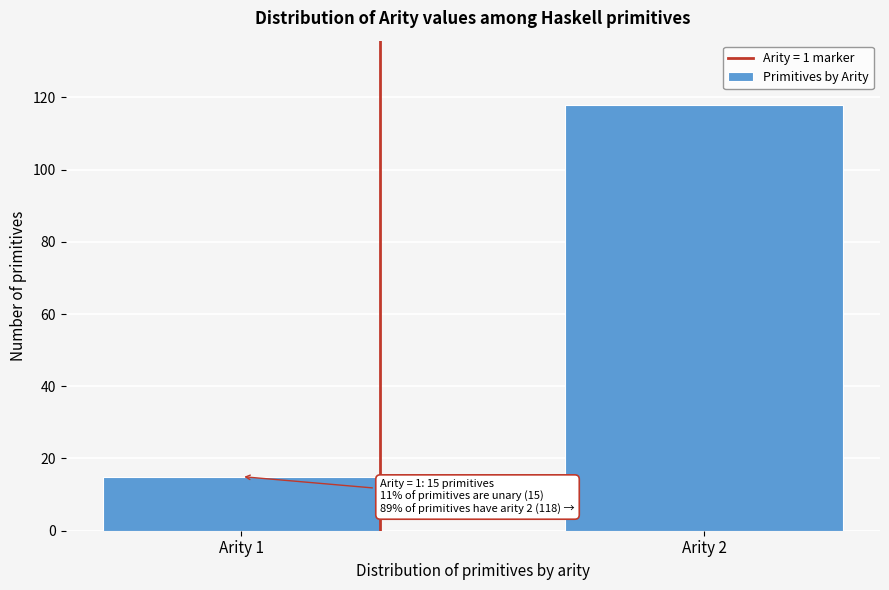

Reading right to left, transcribe all the data shown in this chart.

Arity 2=118	Arity 1=15